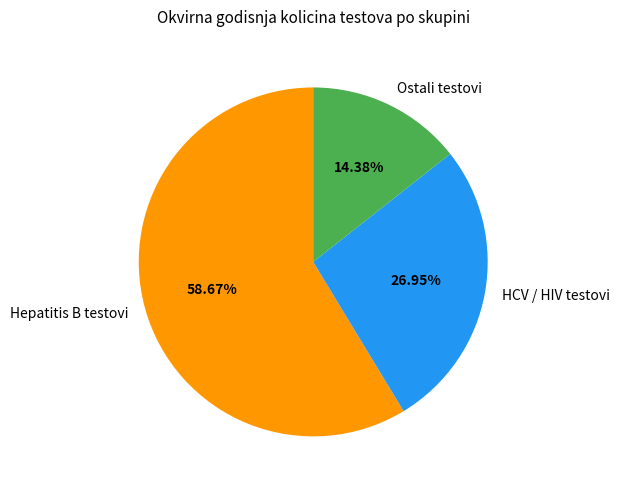

What is the ratio of the value at Ostali testovi to the value at HCV / HIV testovi?

0.5